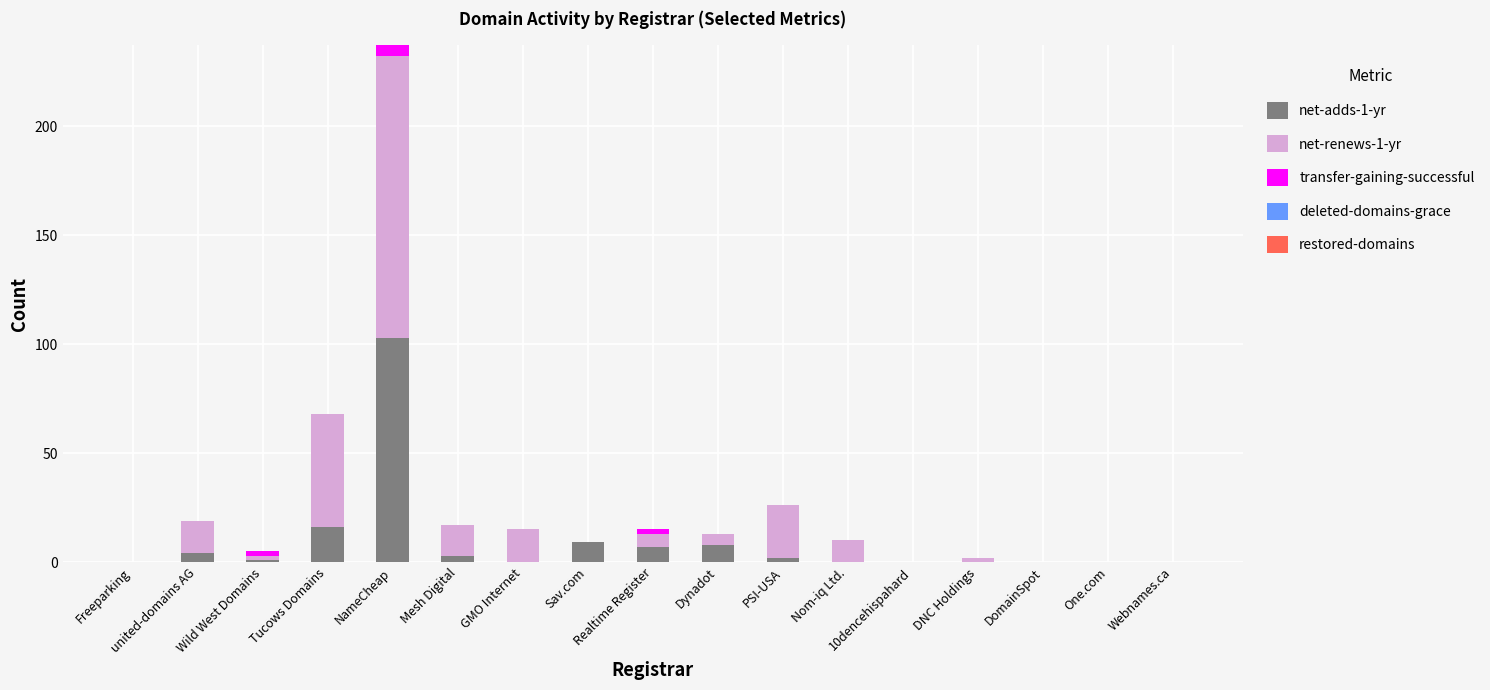

What is the total value across all series at Tucows Domains?

68